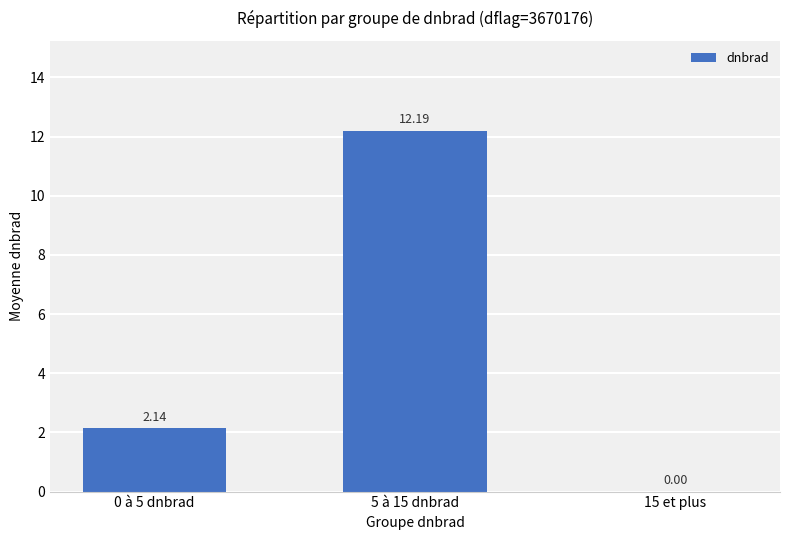

Are the bars horizontal?

No